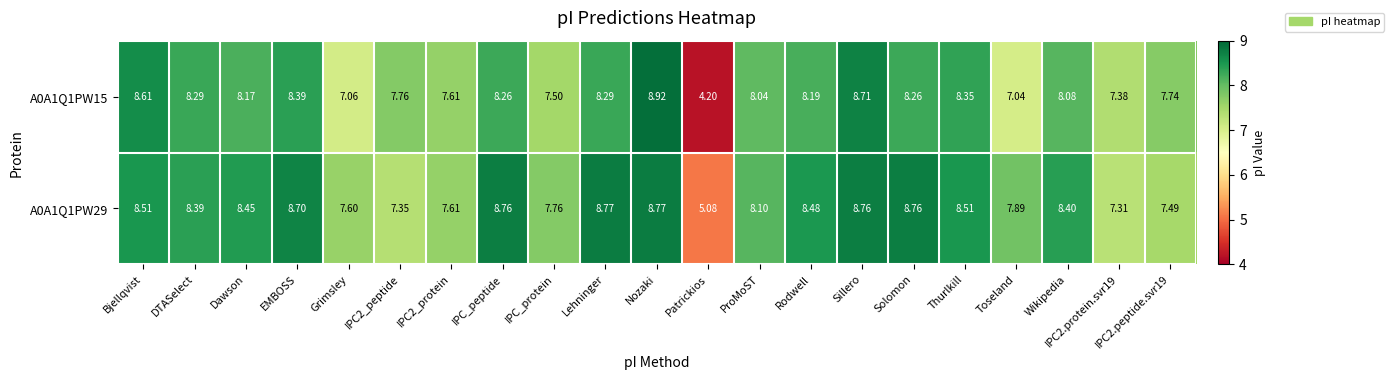

At which category is the sum across all series the highest?

Nozaki